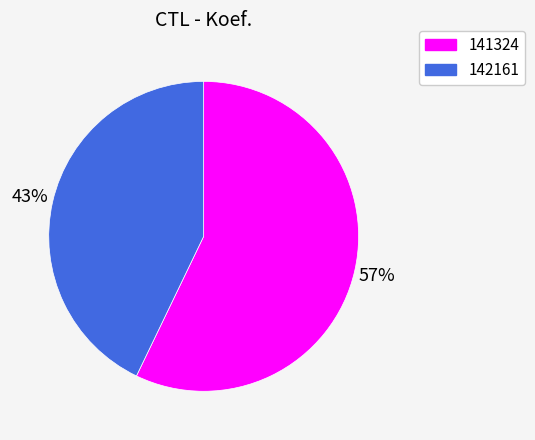

Do 142161 and 141324 together represent more than half of the pie?

Yes